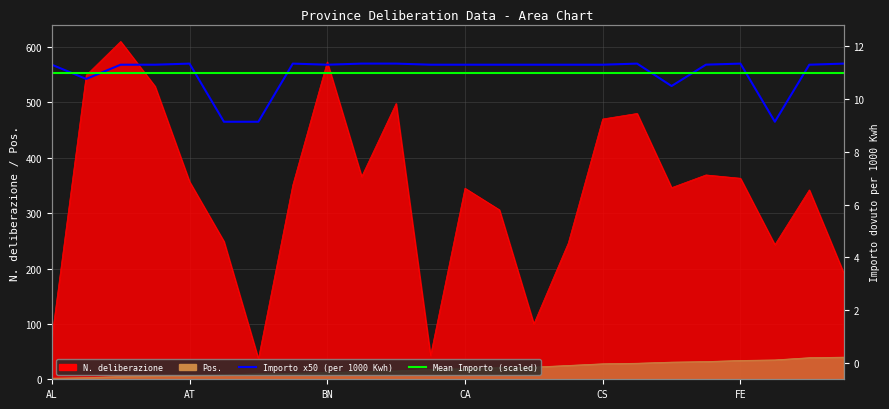

How many interior local valleys does the Importo dovuto per 1000 Kwh series have?

4